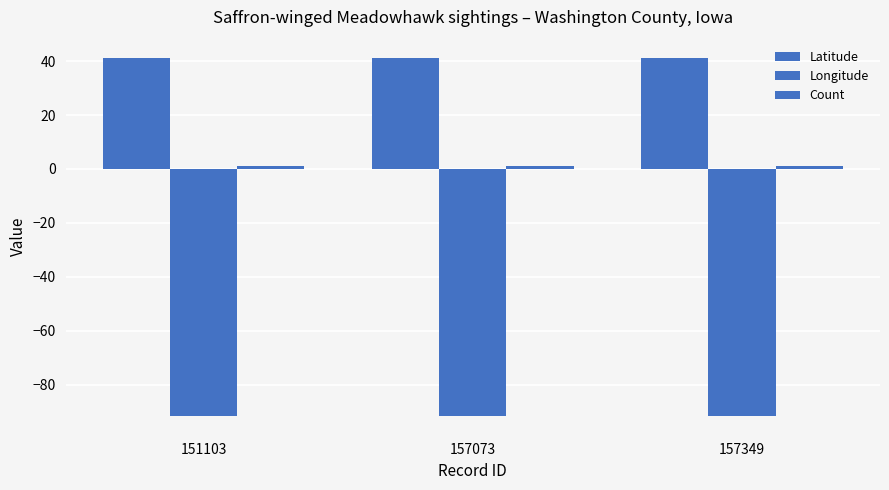

Does the chart contain stacked bars?

No